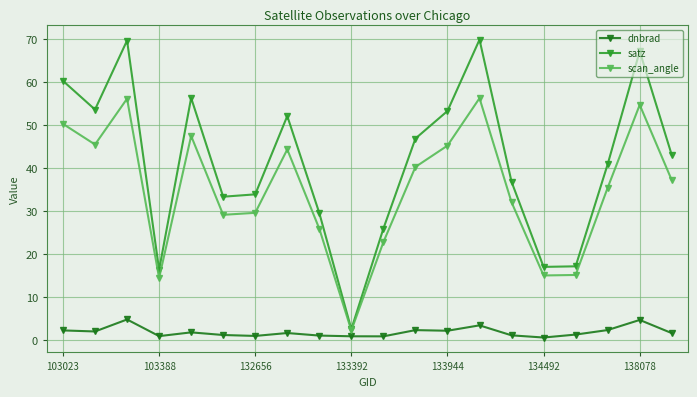

True or false: satz and dnbrad cross at least once.

False